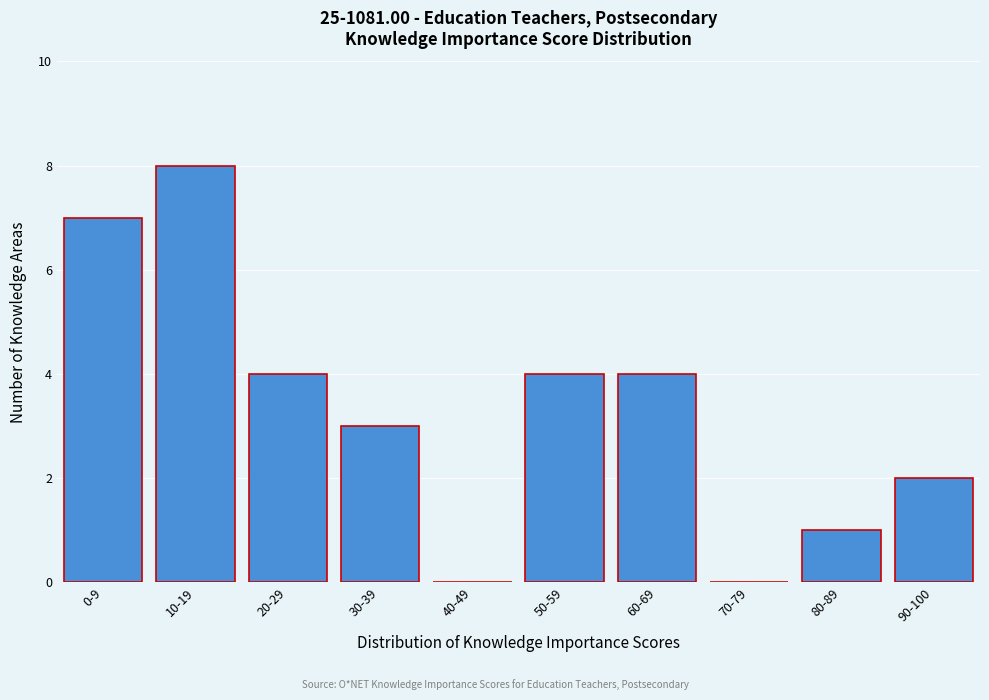

Reading left to right, extract all data points from this chart.

0-9=7	10-19=8	20-29=4	30-39=3	40-49=0	50-59=4	60-69=4	70-79=0	80-89=1	90-100=2